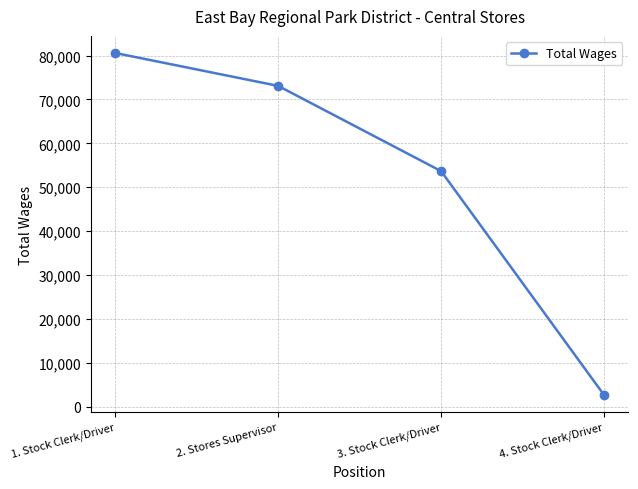

True or false: the data shows 73097 at 2. Stores Supervisor.

True